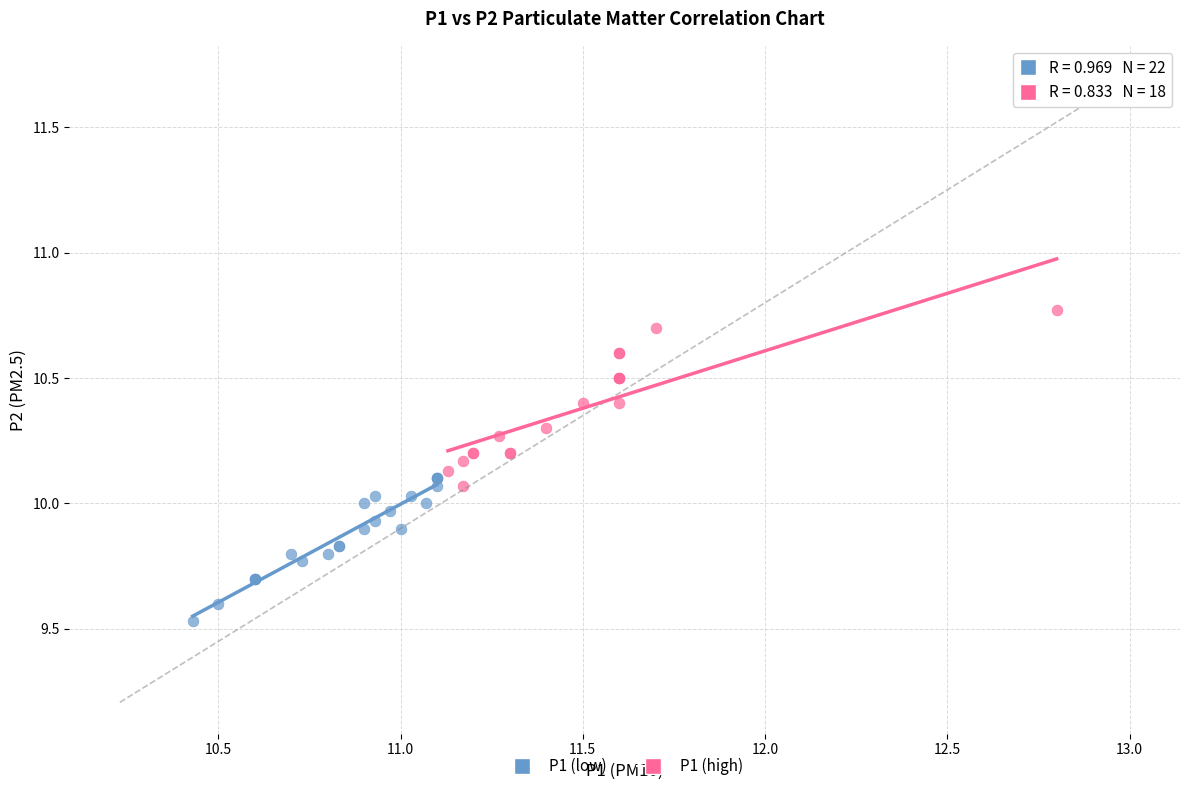

Which series contains the highest Y value?

P1 (high)